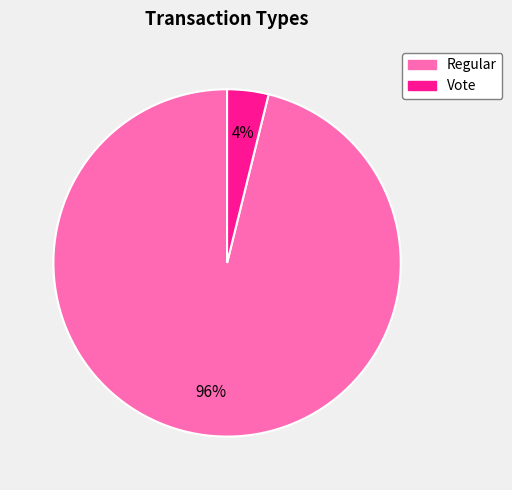

Count the number of slices in the pie.

2